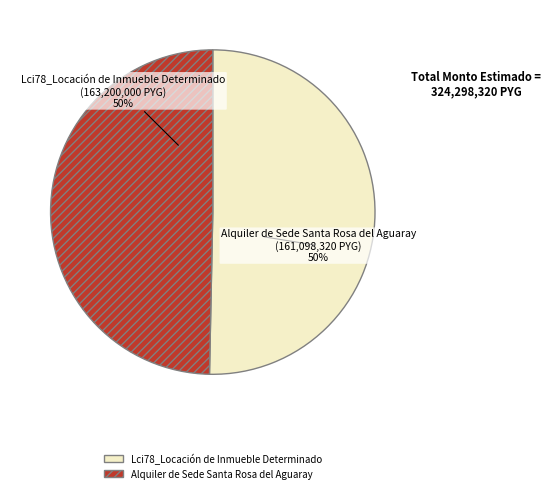

To the nearest percent, what portion does Alquiler de Sede Santa Rosa del Aguaray represent?

50%